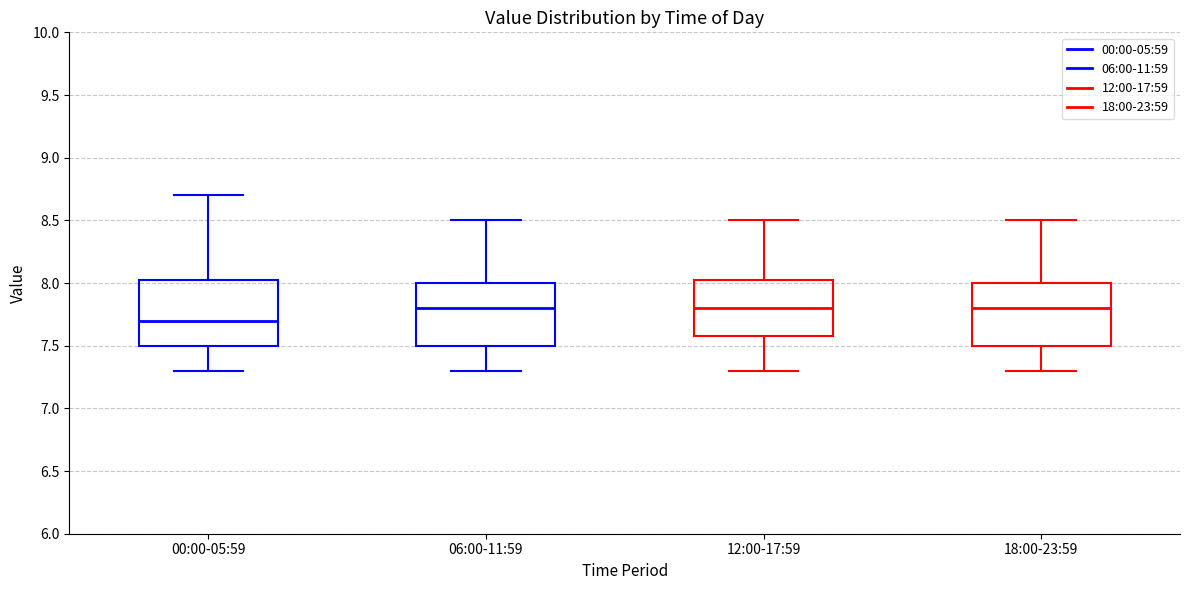

Reading left to right, read every box against the y-axis: the position of its median line, the range the box covers, and the ends of its whiskers. The values are not printed on the chart, so give them approximately, as read against the axis.

00:00-05:59: median 7.70, box 7.50 to 8.05, whiskers 7.30 to 8.70
06:00-11:59: median 7.80, box 7.50 to 8.00, whiskers 7.30 to 8.50
12:00-17:59: median 7.80, box 7.60 to 8.05, whiskers 7.30 to 8.50
18:00-23:59: median 7.80, box 7.50 to 8.00, whiskers 7.30 to 8.50